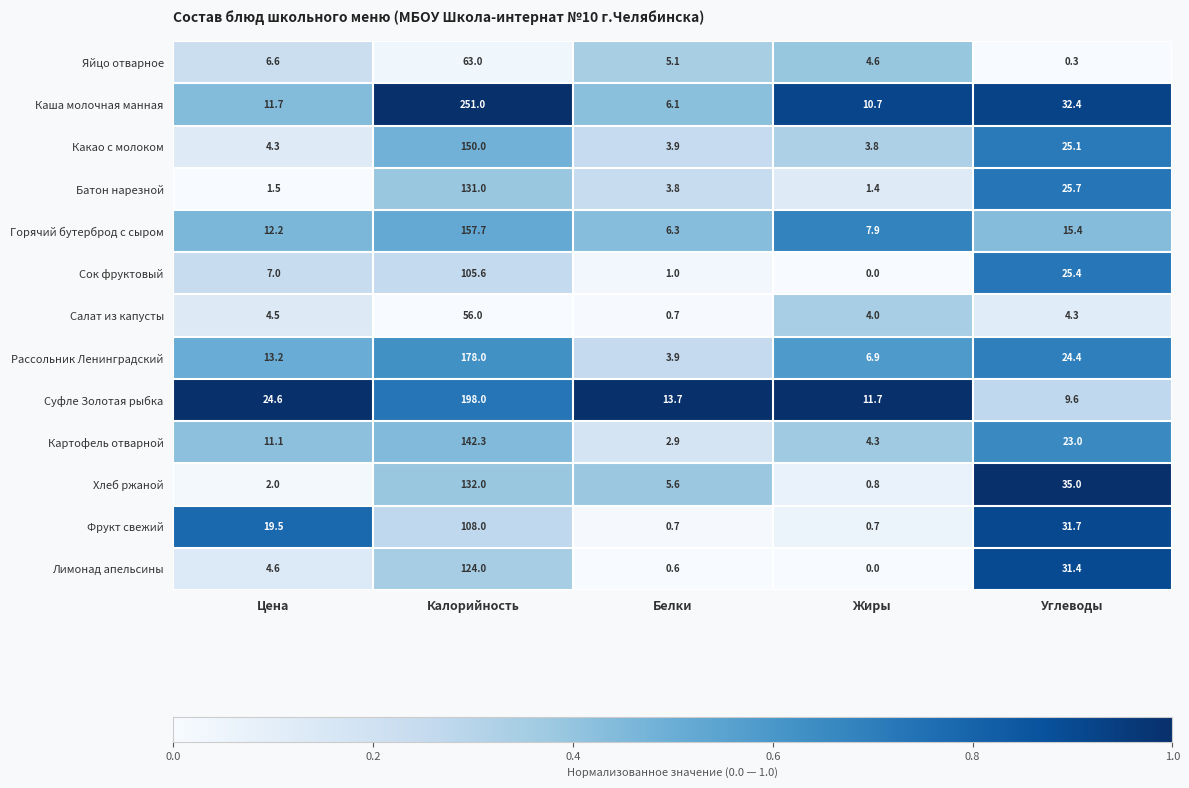

What is the sum of the Батон нарезной values at Углеводы and Жиры?

27.1